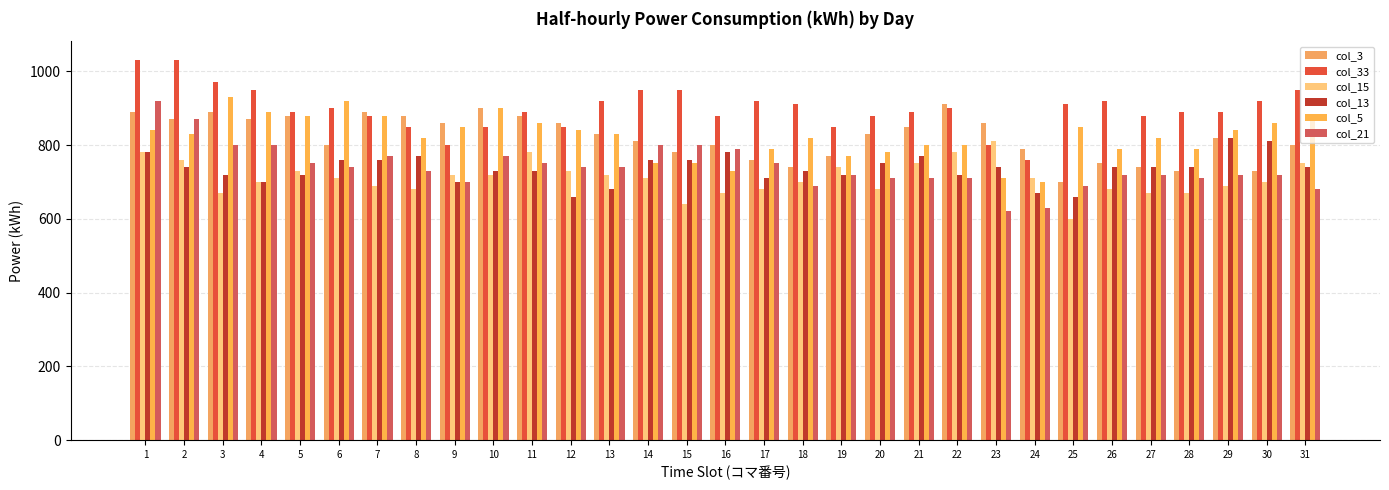

What is the lowest value of the col_13 series?

660